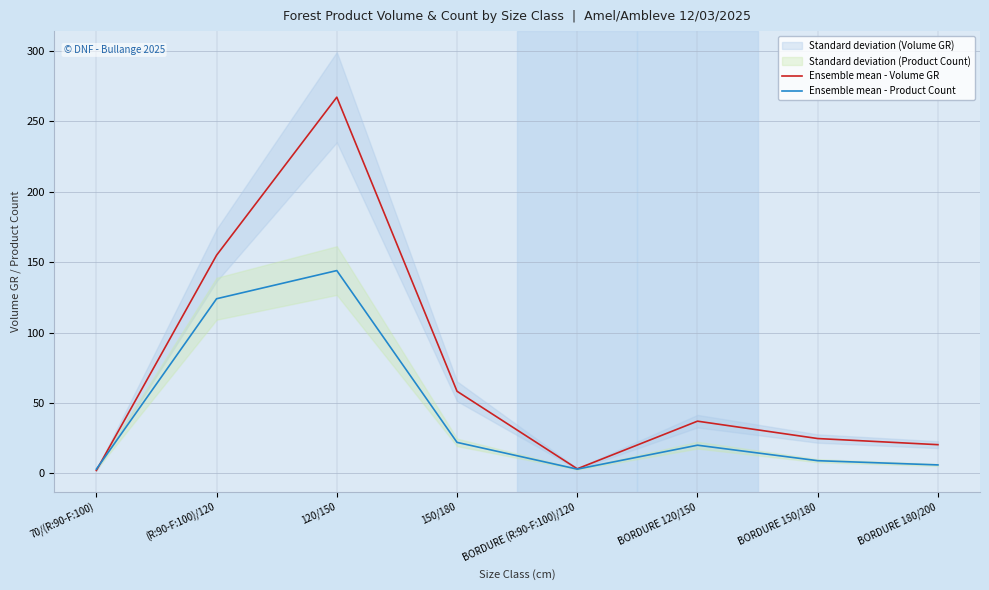

How many interior local valleys does the Ensemble mean - Volume GR series have?

1